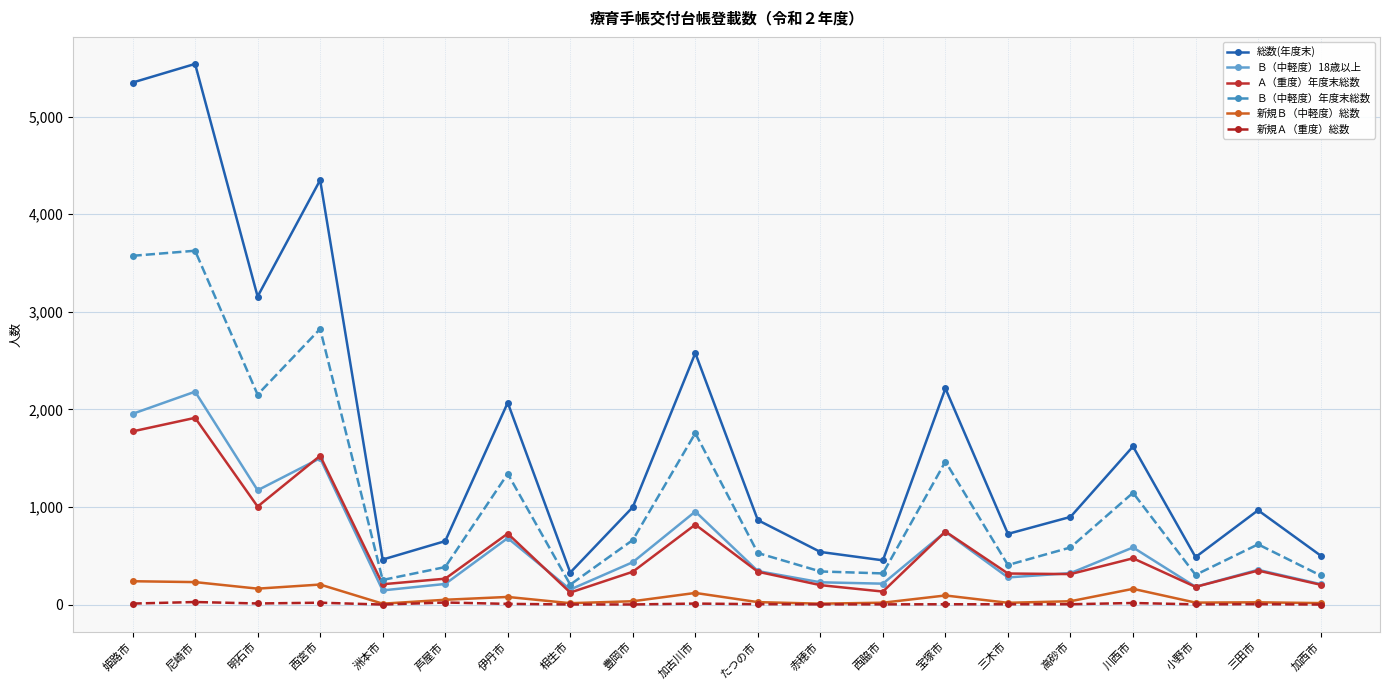

How many series are shown in this chart?

6